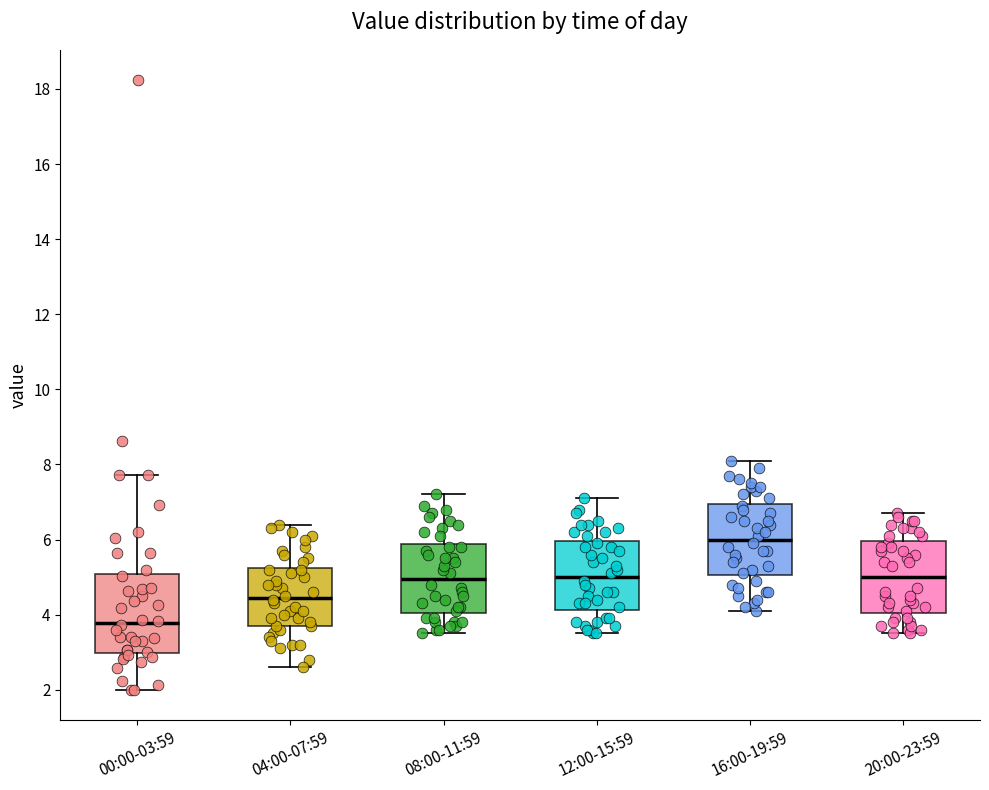

Where does the lower whisker of the box for 20:00-23:59 end on the y-axis? The values are not printed on the chart, so give them approximately, as read against the axis.

3.6